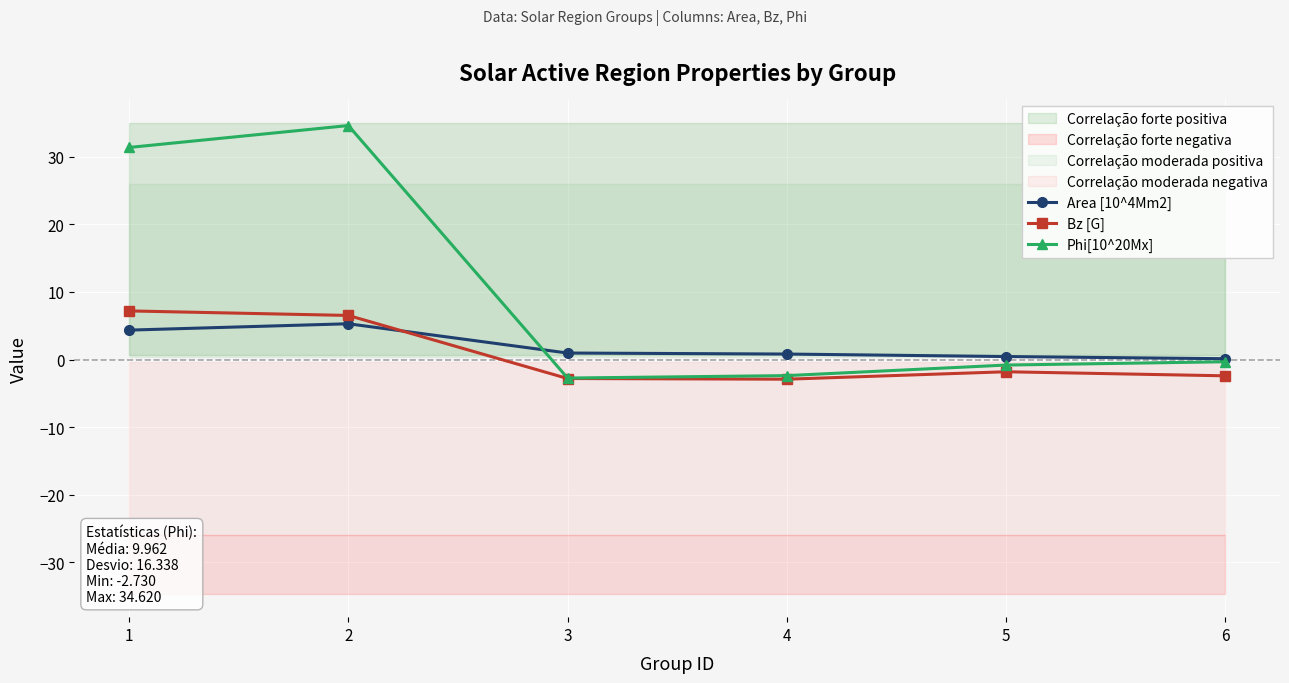

Rank the series by their maximum value, from lowest to highest.

Area [10^4Mm2], Bz [G], Phi[10^20Mx]